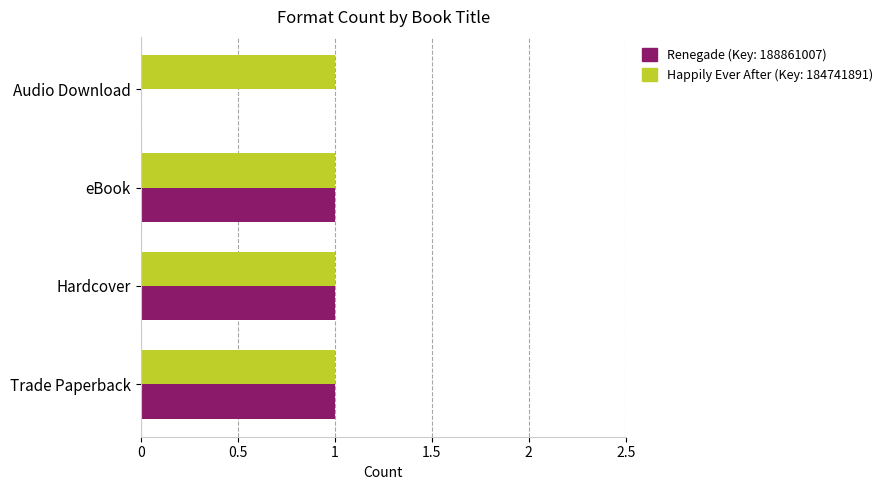

Between eBook and Audio Download, which series saw the biggest shift?

Renegade (Key: 188861007)